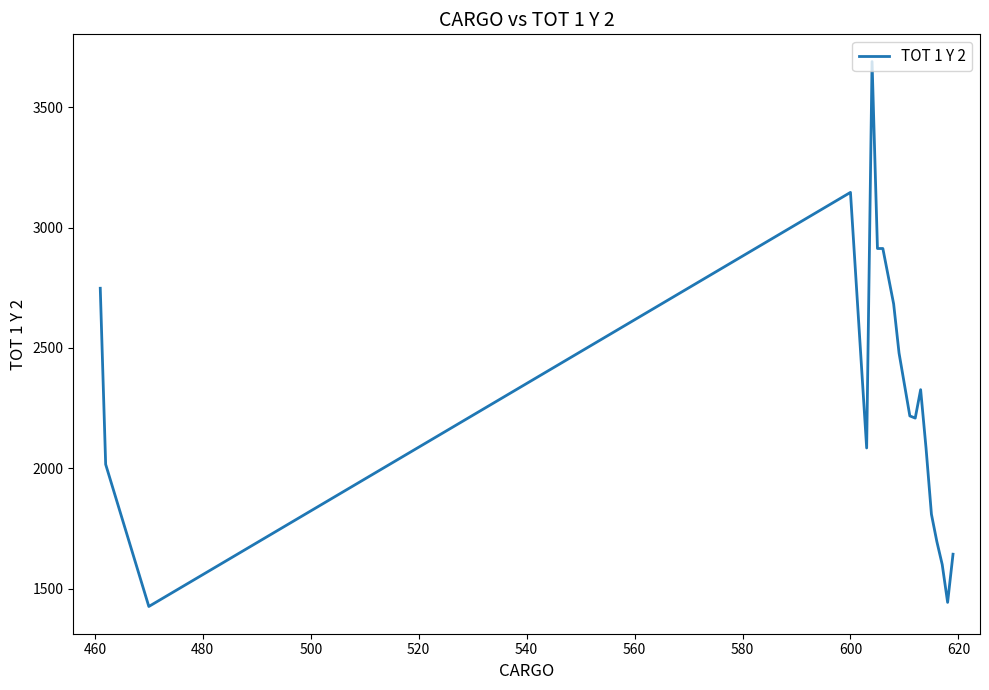

What is the maximum value shown in the chart?

3689